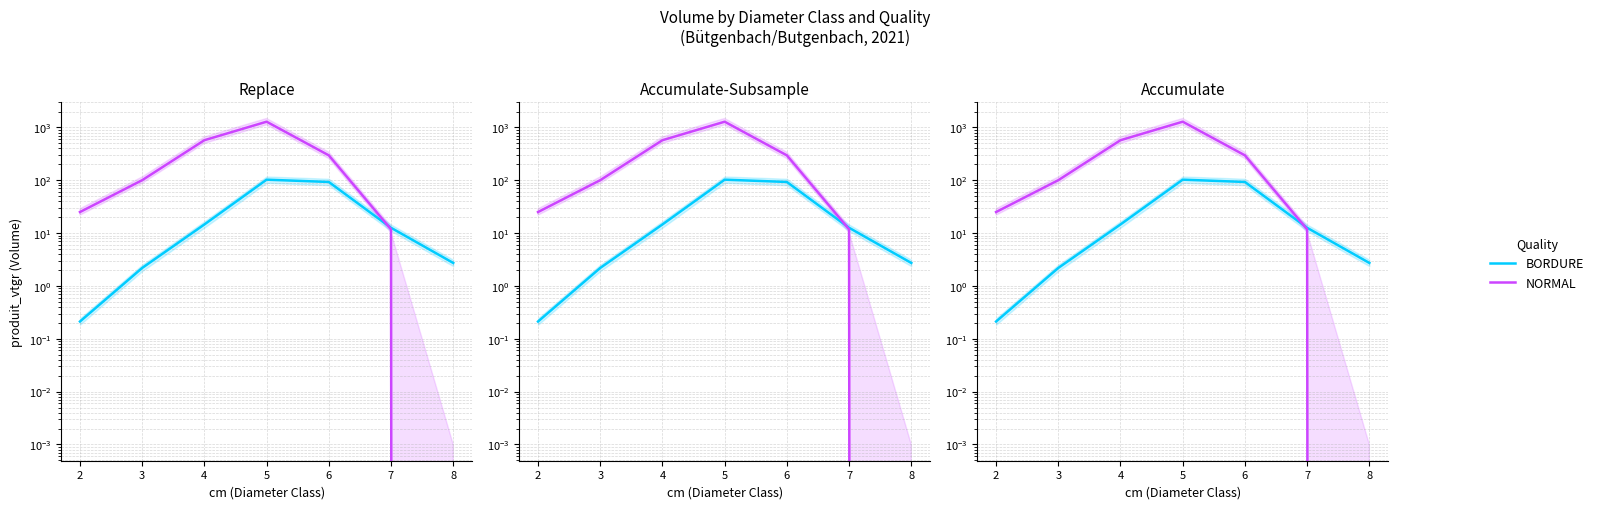

How many times do BORDURE and NORMAL cross each other?

1